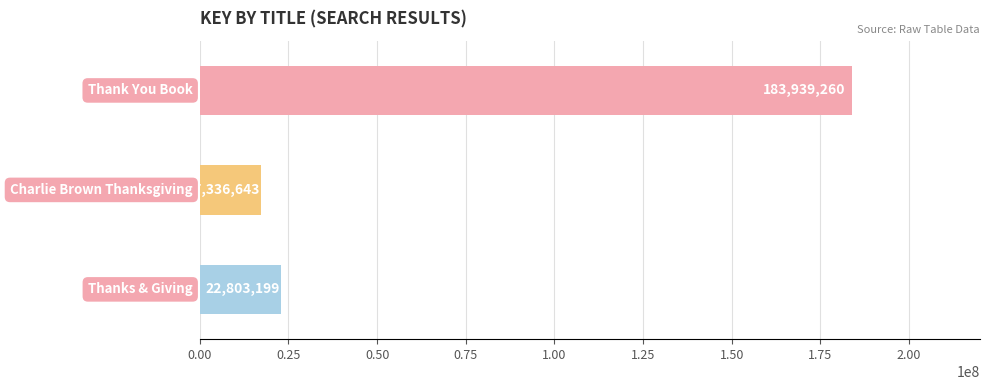

What is the value of the 1st bar from the top?

183939260